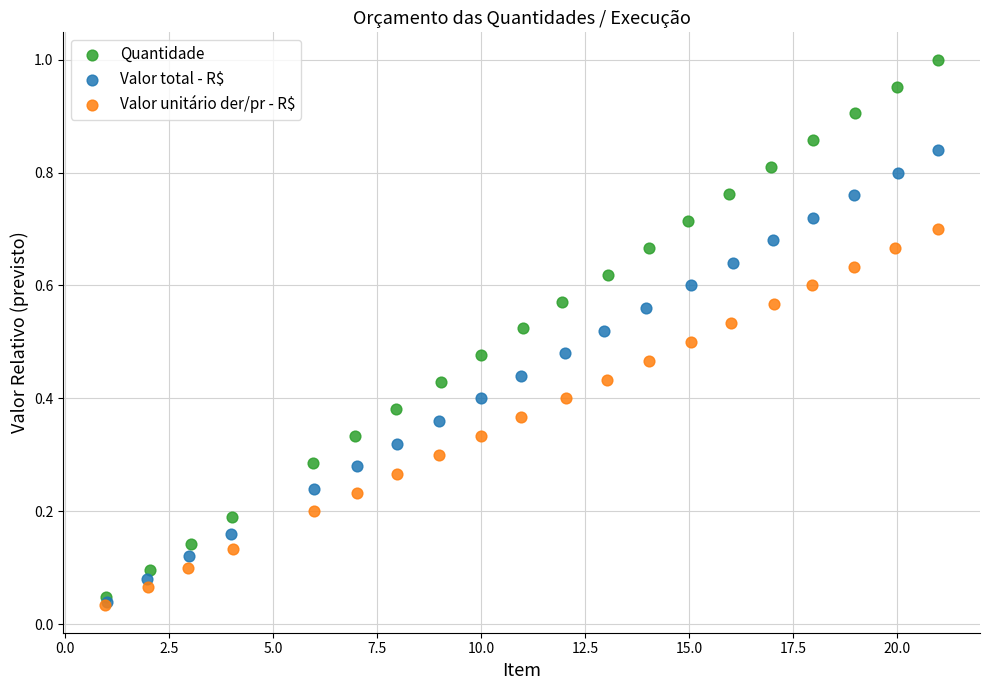

Which series has the largest Y range (max minus min)?

Quantidade